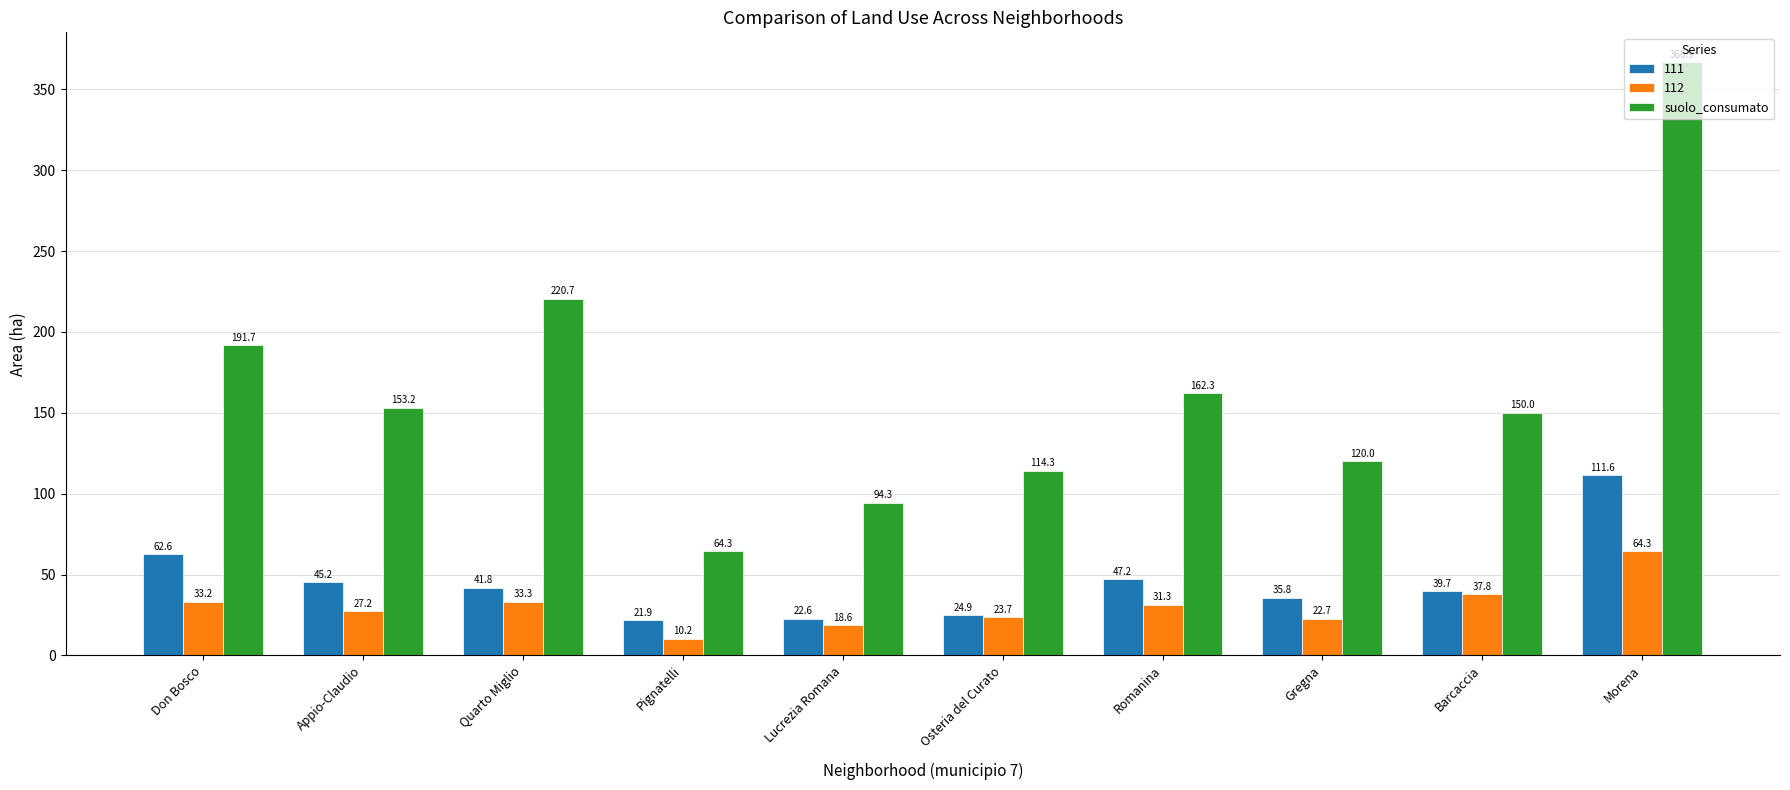

What is the label of the 7th bar from the right?

Pignatelli